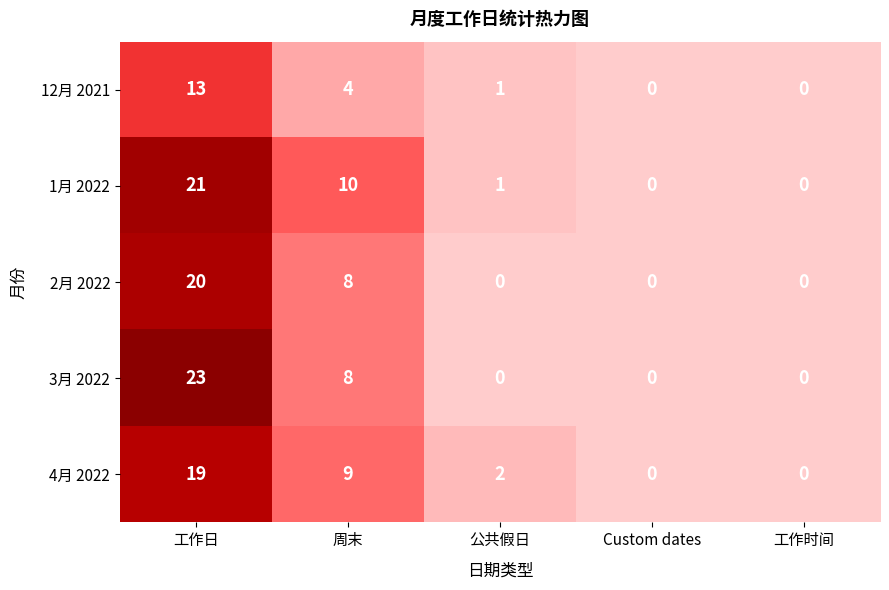

What is the difference between the highest and lowest values at 周末?

6